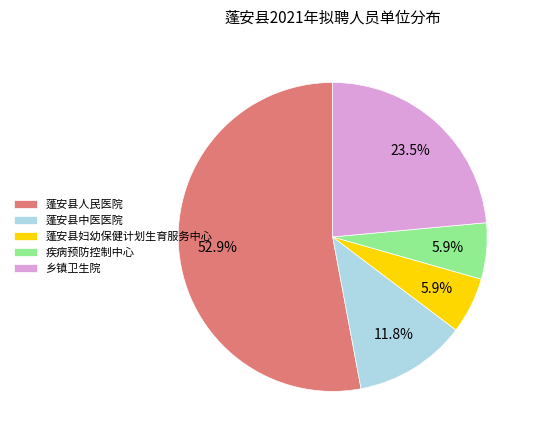

Which slice is the largest?

蓬安县人民医院